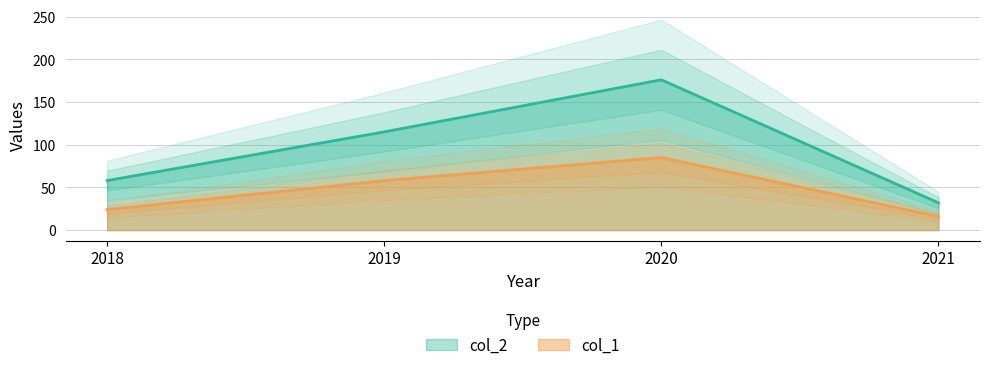

How many interior local peaks does the col_2 series have?

1